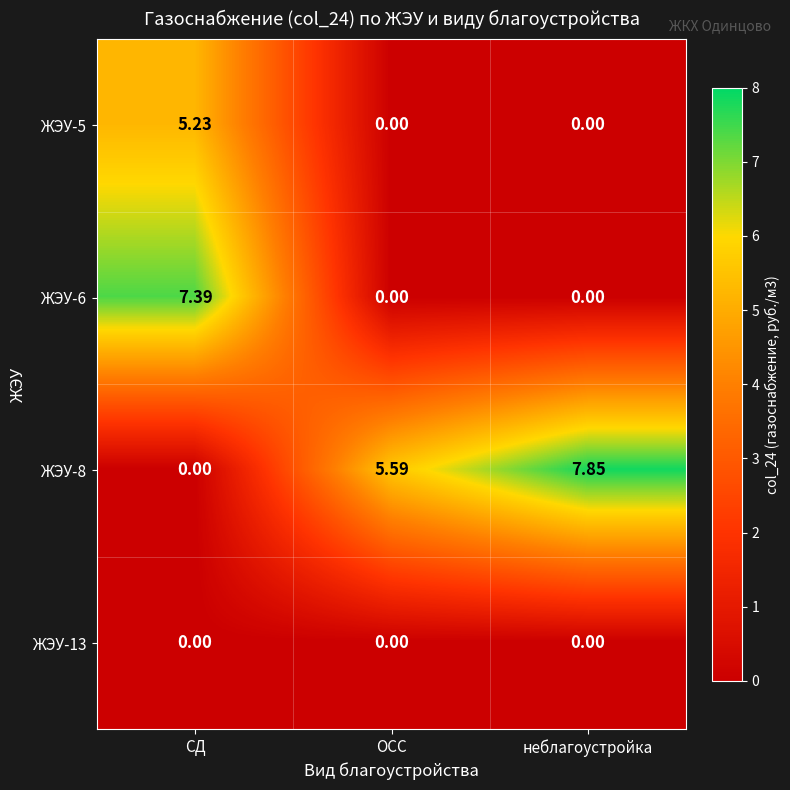

List the labels in order of ЖЭУ-8 value, largest first.

неблагоустройка, ОСС, СД